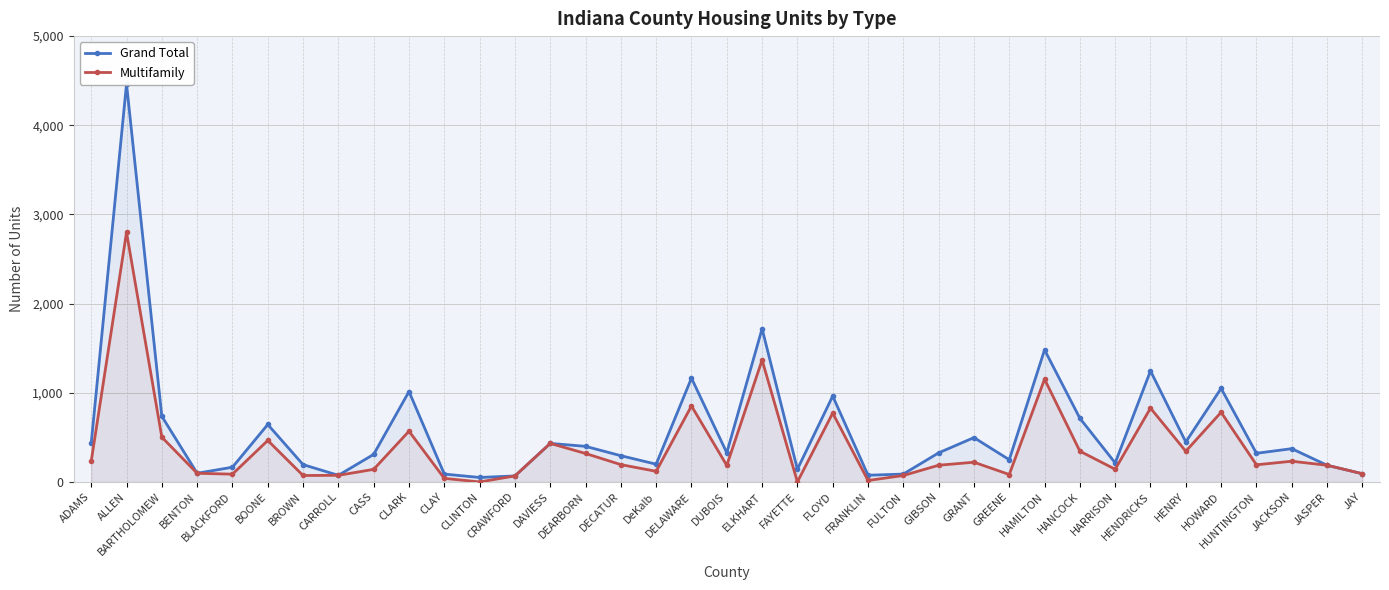

What is the label of the 5th point from the left?

BLACKFORD